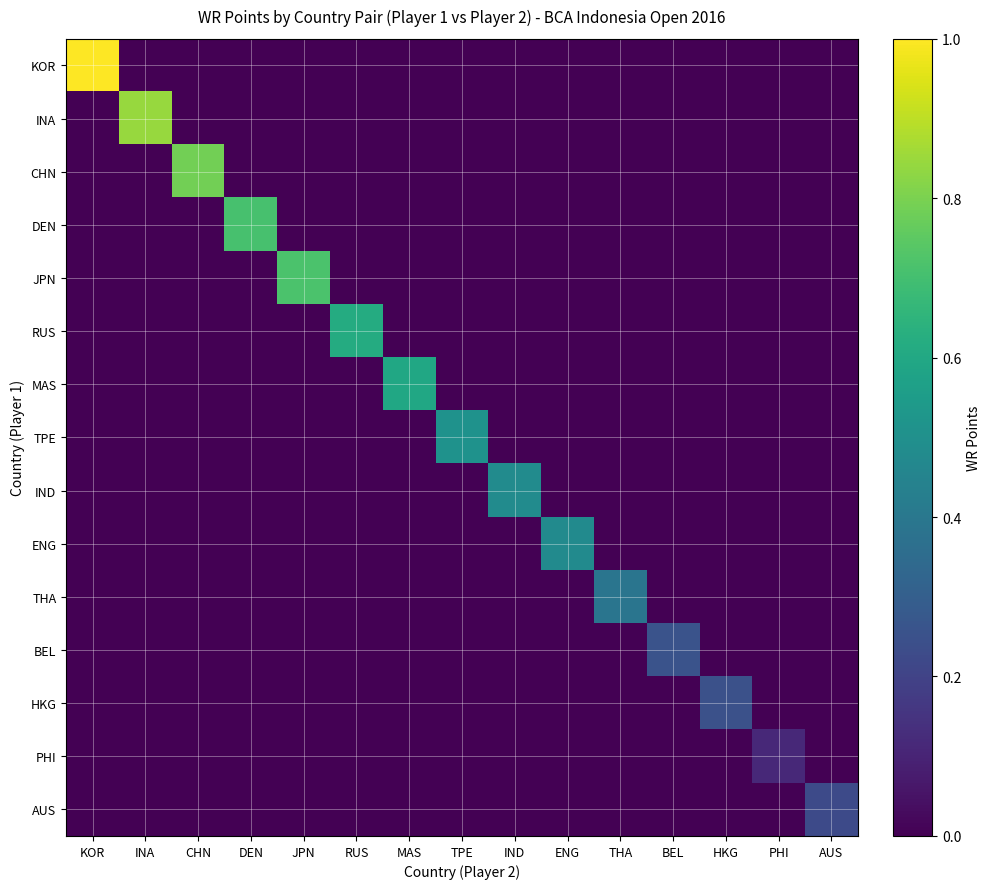

Reading left to right, extract all data points from this chart.

KOR: KOR=1.0	INA=0.0	CHN=0.0	DEN=0.0	JPN=0.0	RUS=0.0	MAS=0.0	TPE=0.0	IND=0.0	ENG=0.0	THA=0.0	BEL=0.0	HKG=0.0	PHI=0.0	AUS=0.0
INA: KOR=0.0	INA=0.8	CHN=0.0	DEN=0.0	JPN=0.0	RUS=0.0	MAS=0.0	TPE=0.0	IND=0.0	ENG=0.0	THA=0.0	BEL=0.0	HKG=0.0	PHI=0.0	AUS=0.0
CHN: KOR=0.0	INA=0.0	CHN=0.8	DEN=0.0	JPN=0.0	RUS=0.0	MAS=0.0	TPE=0.0	IND=0.0	ENG=0.0	THA=0.0	BEL=0.0	HKG=0.0	PHI=0.0	AUS=0.0
DEN: KOR=0.0	INA=0.0	CHN=0.0	DEN=0.7	JPN=0.0	RUS=0.0	MAS=0.0	TPE=0.0	IND=0.0	ENG=0.0	THA=0.0	BEL=0.0	HKG=0.0	PHI=0.0	AUS=0.0
JPN: KOR=0.0	INA=0.0	CHN=0.0	DEN=0.0	JPN=0.7	RUS=0.0	MAS=0.0	TPE=0.0	IND=0.0	ENG=0.0	THA=0.0	BEL=0.0	HKG=0.0	PHI=0.0	AUS=0.0
RUS: KOR=0.0	INA=0.0	CHN=0.0	DEN=0.0	JPN=0.0	RUS=0.6	MAS=0.0	TPE=0.0	IND=0.0	ENG=0.0	THA=0.0	BEL=0.0	HKG=0.0	PHI=0.0	AUS=0.0
MAS: KOR=0.0	INA=0.0	CHN=0.0	DEN=0.0	JPN=0.0	RUS=0.0	MAS=0.6	TPE=0.0	IND=0.0	ENG=0.0	THA=0.0	BEL=0.0	HKG=0.0	PHI=0.0	AUS=0.0
TPE: KOR=0.0	INA=0.0	CHN=0.0	DEN=0.0	JPN=0.0	RUS=0.0	MAS=0.0	TPE=0.5	IND=0.0	ENG=0.0	THA=0.0	BEL=0.0	HKG=0.0	PHI=0.0	AUS=0.0
IND: KOR=0.0	INA=0.0	CHN=0.0	DEN=0.0	JPN=0.0	RUS=0.0	MAS=0.0	TPE=0.0	IND=0.5	ENG=0.0	THA=0.0	BEL=0.0	HKG=0.0	PHI=0.0	AUS=0.0
ENG: KOR=0.0	INA=0.0	CHN=0.0	DEN=0.0	JPN=0.0	RUS=0.0	MAS=0.0	TPE=0.0	IND=0.0	ENG=0.5	THA=0.0	BEL=0.0	HKG=0.0	PHI=0.0	AUS=0.0
THA: KOR=0.0	INA=0.0	CHN=0.0	DEN=0.0	JPN=0.0	RUS=0.0	MAS=0.0	TPE=0.0	IND=0.0	ENG=0.0	THA=0.4	BEL=0.0	HKG=0.0	PHI=0.0	AUS=0.0
BEL: KOR=0.0	INA=0.0	CHN=0.0	DEN=0.0	JPN=0.0	RUS=0.0	MAS=0.0	TPE=0.0	IND=0.0	ENG=0.0	THA=0.0	BEL=0.3	HKG=0.0	PHI=0.0	AUS=0.0
HKG: KOR=0.0	INA=0.0	CHN=0.0	DEN=0.0	JPN=0.0	RUS=0.0	MAS=0.0	TPE=0.0	IND=0.0	ENG=0.0	THA=0.0	BEL=0.0	HKG=0.2	PHI=0.0	AUS=0.0
PHI: KOR=0.0	INA=0.0	CHN=0.0	DEN=0.0	JPN=0.0	RUS=0.0	MAS=0.0	TPE=0.0	IND=0.0	ENG=0.0	THA=0.0	BEL=0.0	HKG=0.0	PHI=0.1	AUS=0.0
AUS: KOR=0.0	INA=0.0	CHN=0.0	DEN=0.0	JPN=0.0	RUS=0.0	MAS=0.0	TPE=0.0	IND=0.0	ENG=0.0	THA=0.0	BEL=0.0	HKG=0.0	PHI=0.0	AUS=0.2